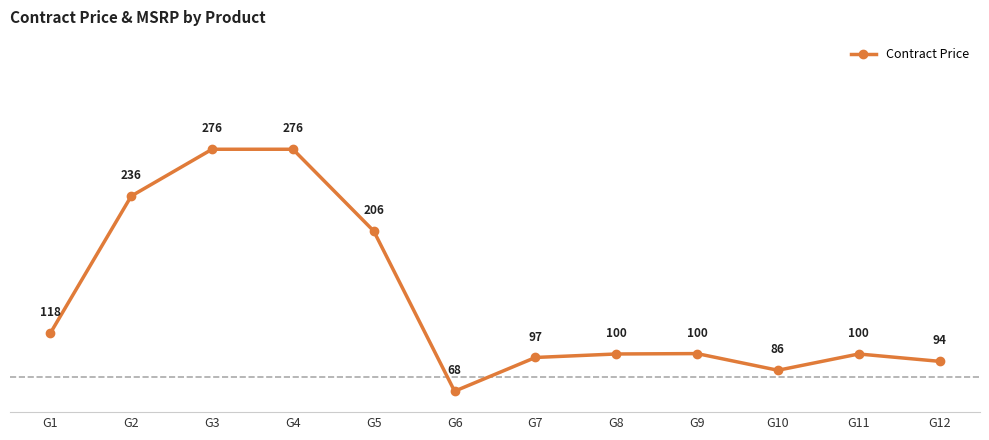

True or false: the data shows 164.0 at G7.

False